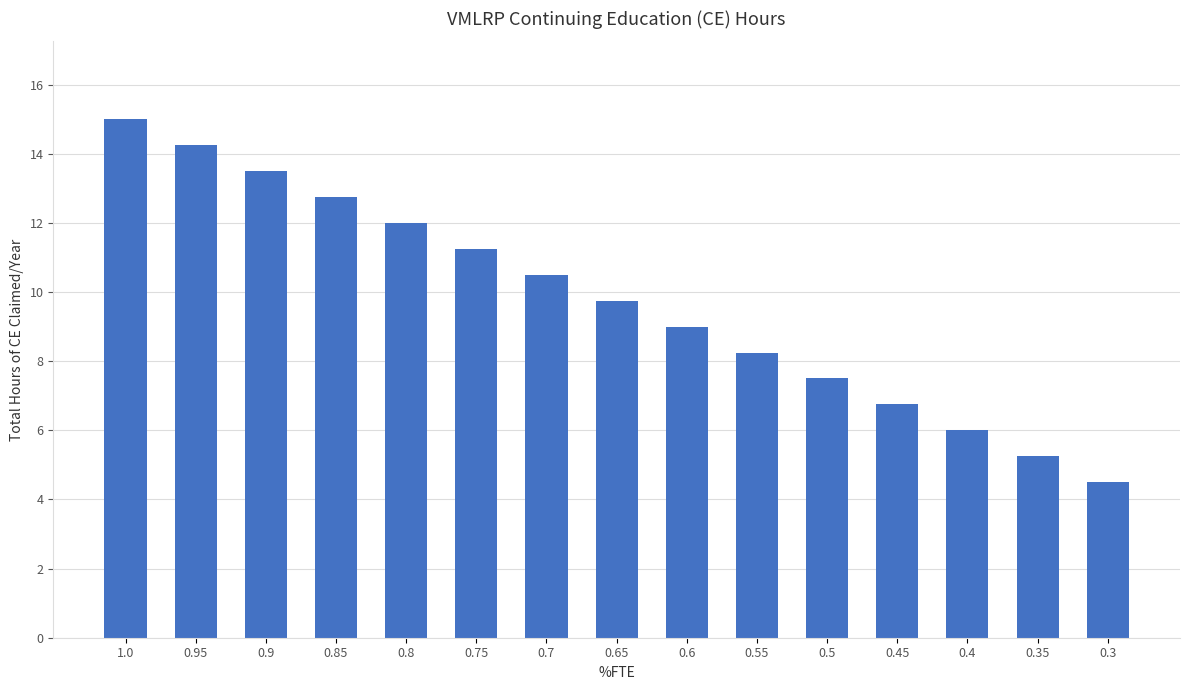

What is the sum of the values at 0.8 and 1.0?

27.0